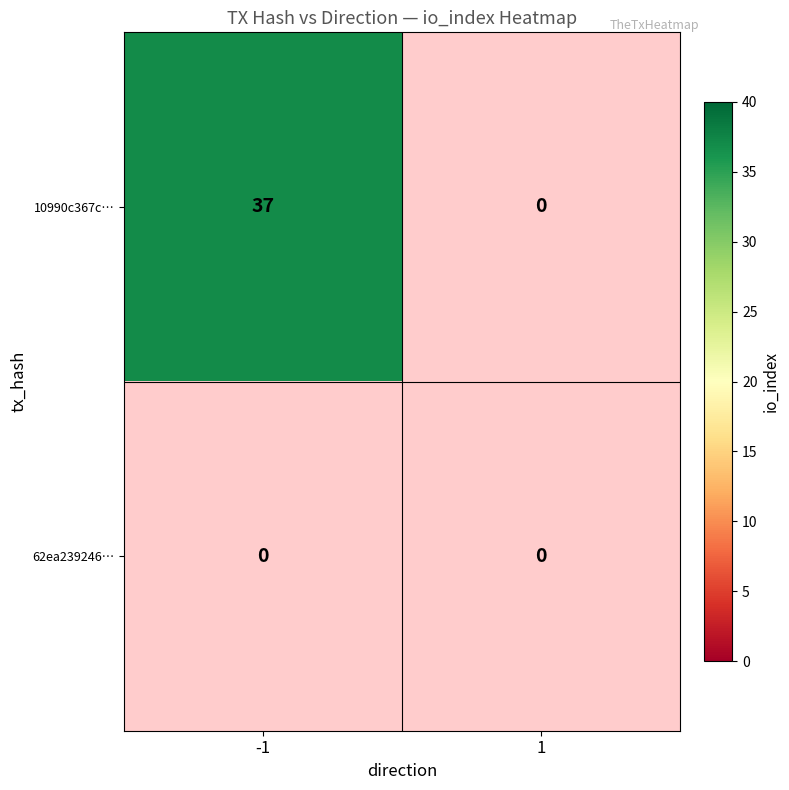

Which series has the largest range (max minus min)?

10990c367c0e393cb7ba7a4314f4974a5e66797